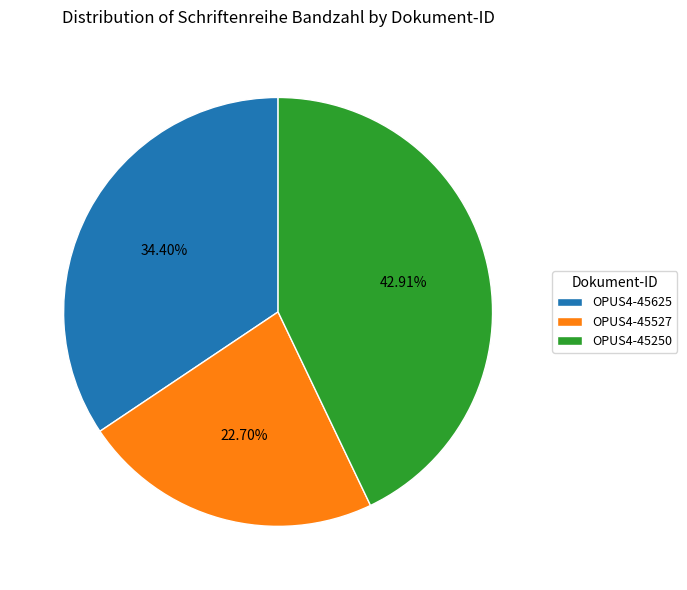

Is it true that OPUS4-45250 is 43% of the pie?

True